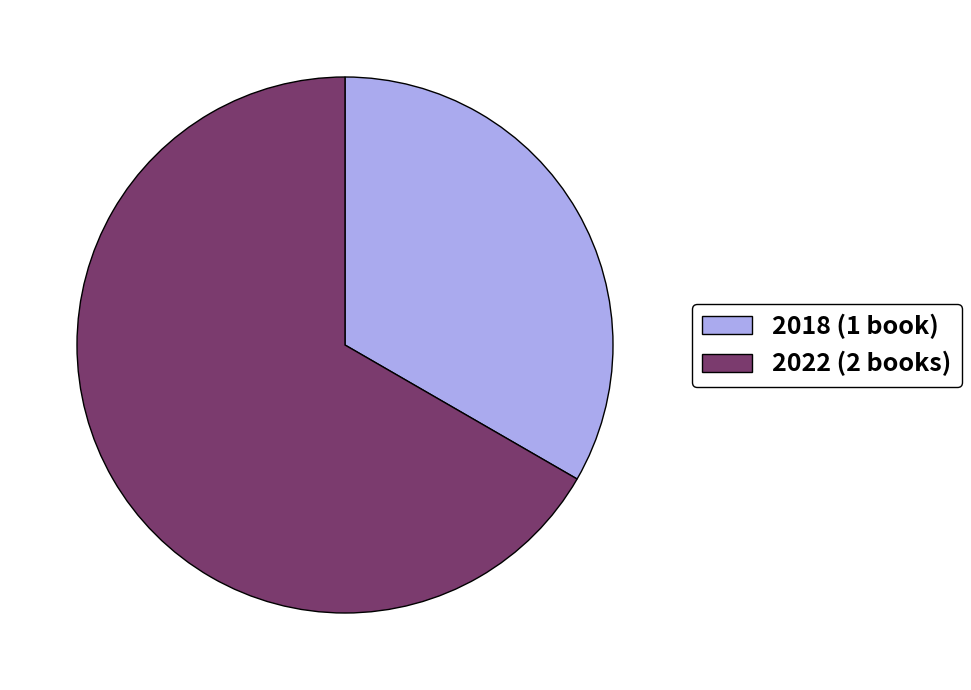

Do 2018 (1 book) and 2022 (2 books) together represent more than half of the pie?

Yes